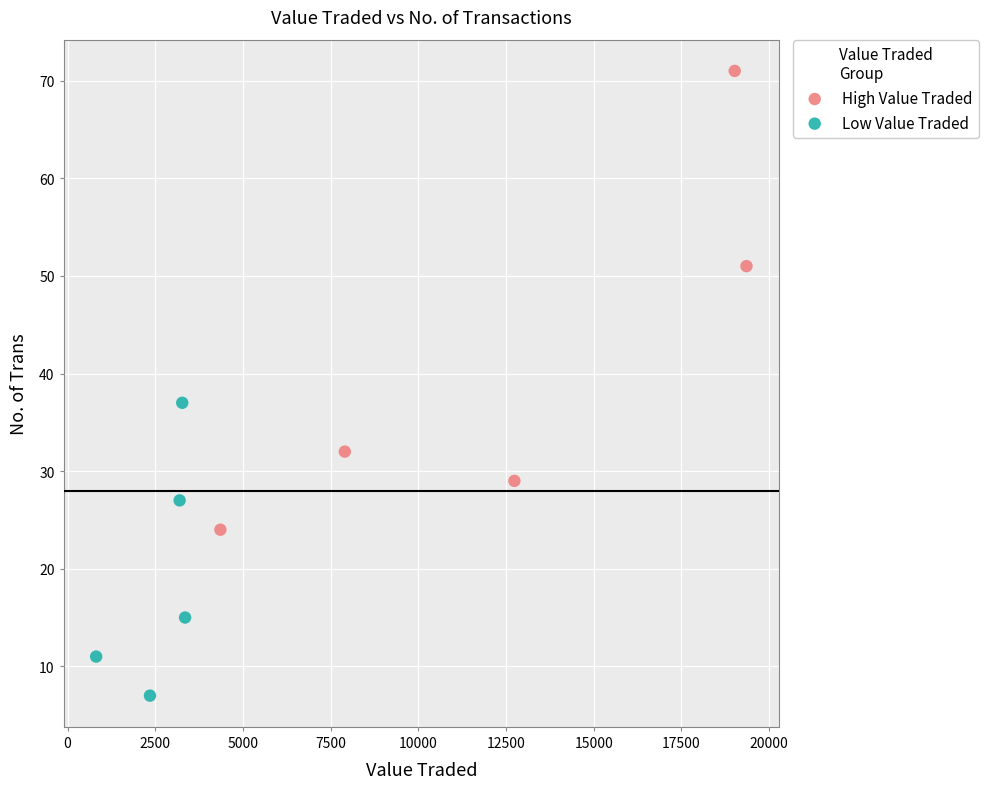

Which series reaches the maximum Y coordinate?

High Value Traded